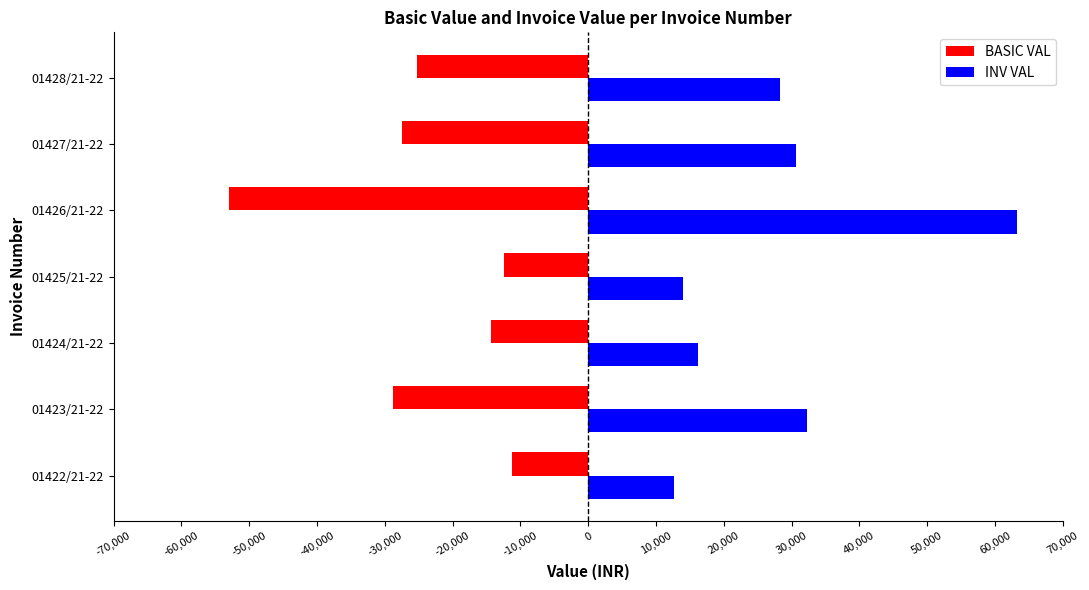

The value of BASIC VAL at 01428/21-22 is -12234.5. True or false?

False